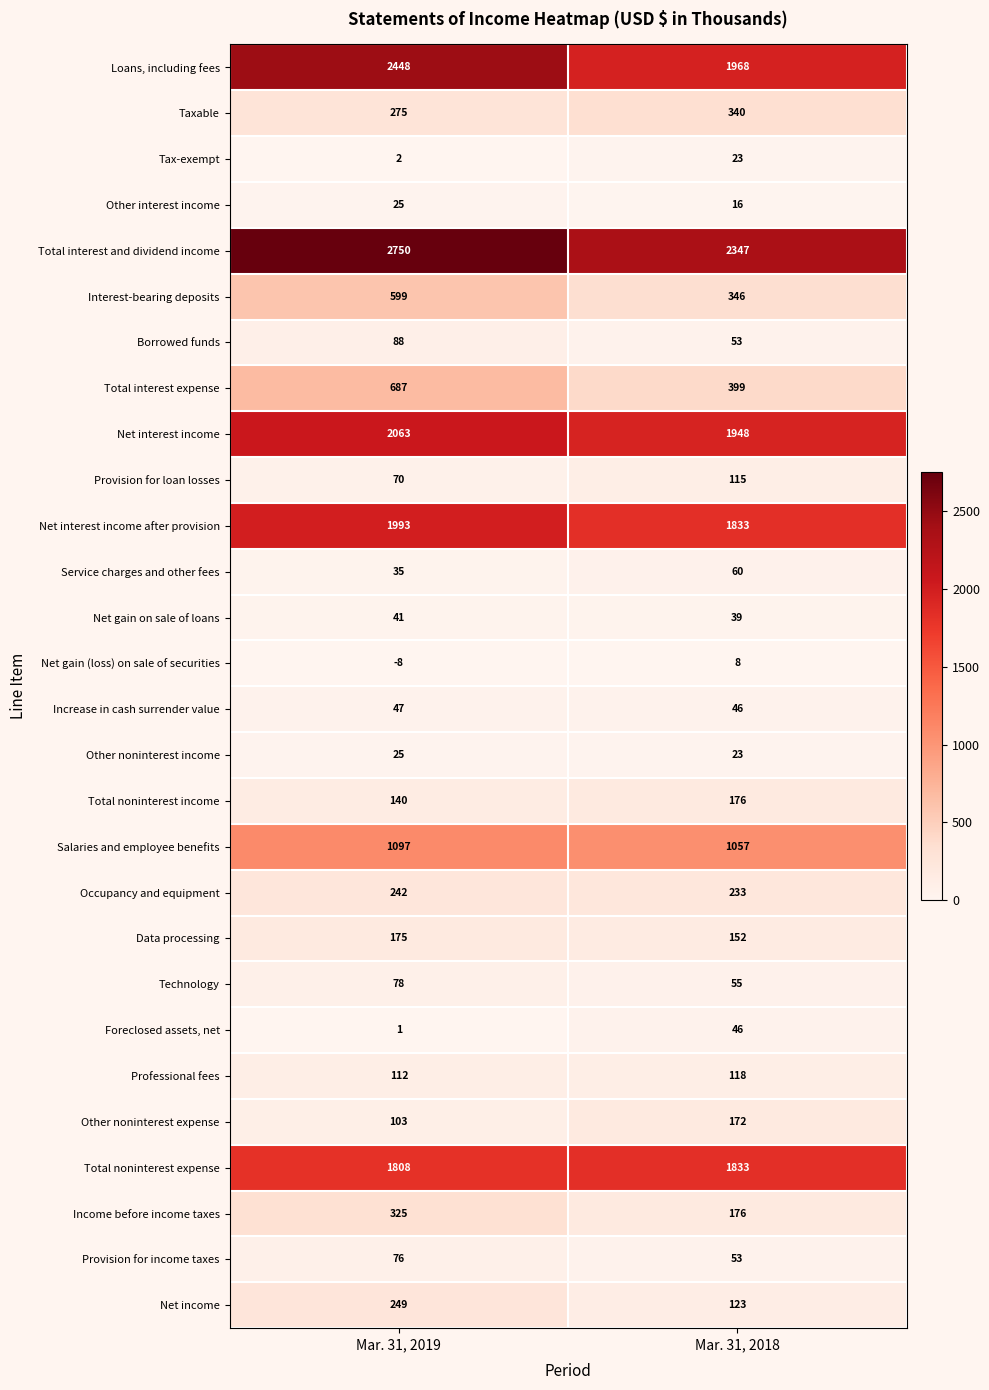

Which category has the highest value across all series?

Mar. 31, 2019